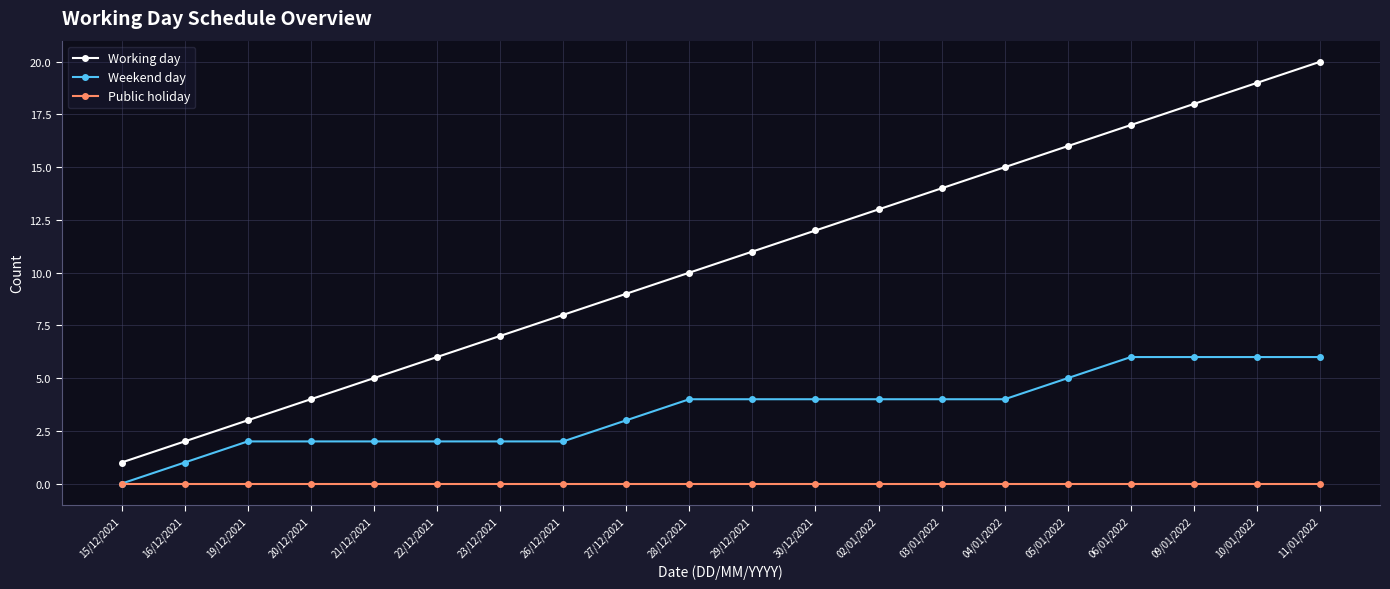

Which category has the lowest value in the Weekend day series?

15/12/2021